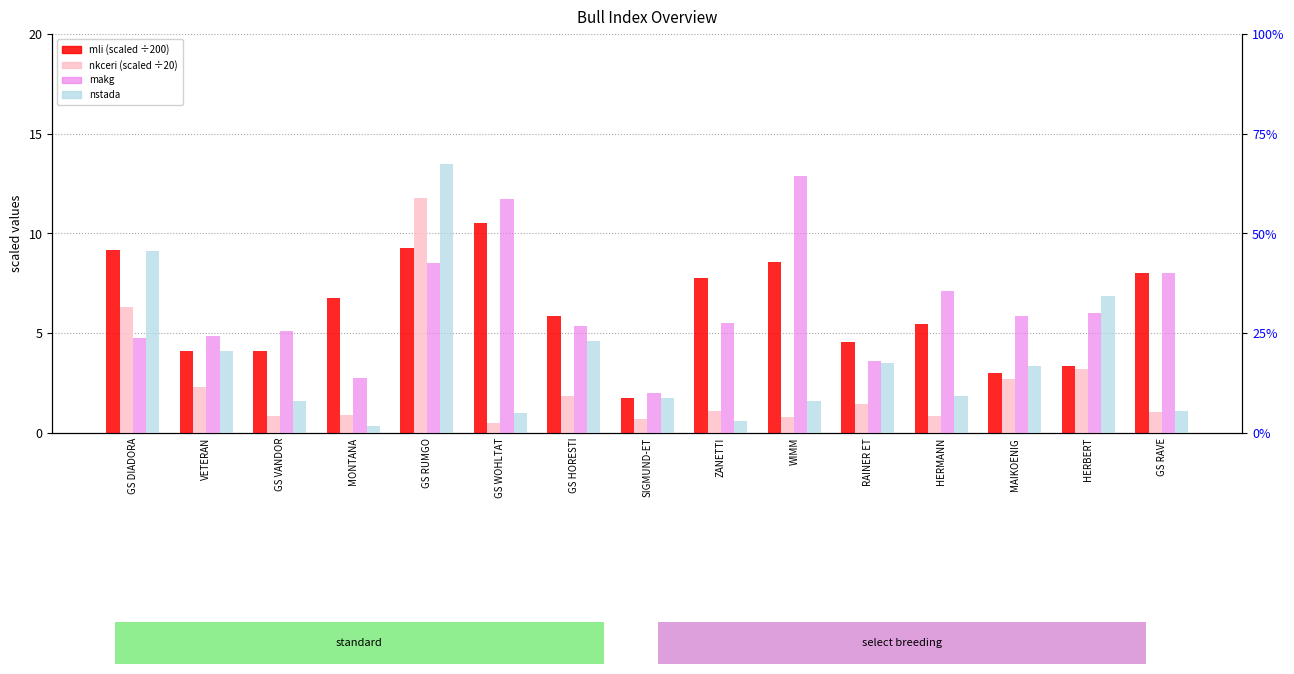

At which label does mli (scaled) reach its peak?

GS WOHLTAT